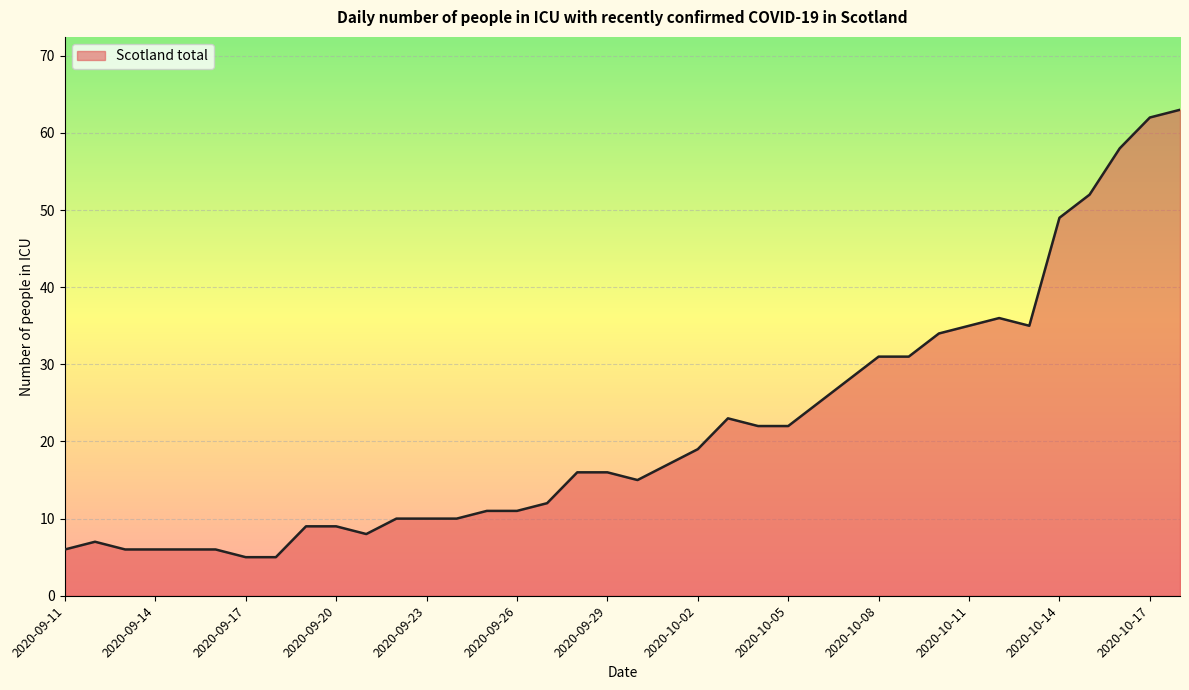

What is the minimum value shown in the chart?

5